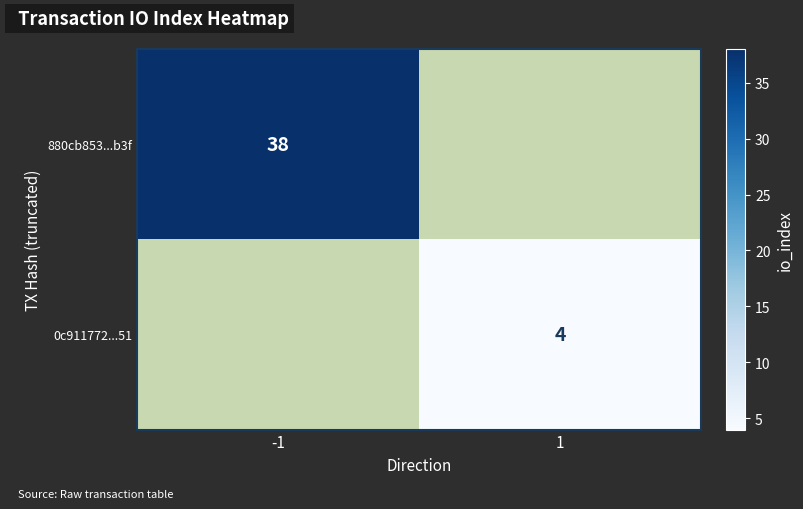

What is the smallest value displayed?

4.0